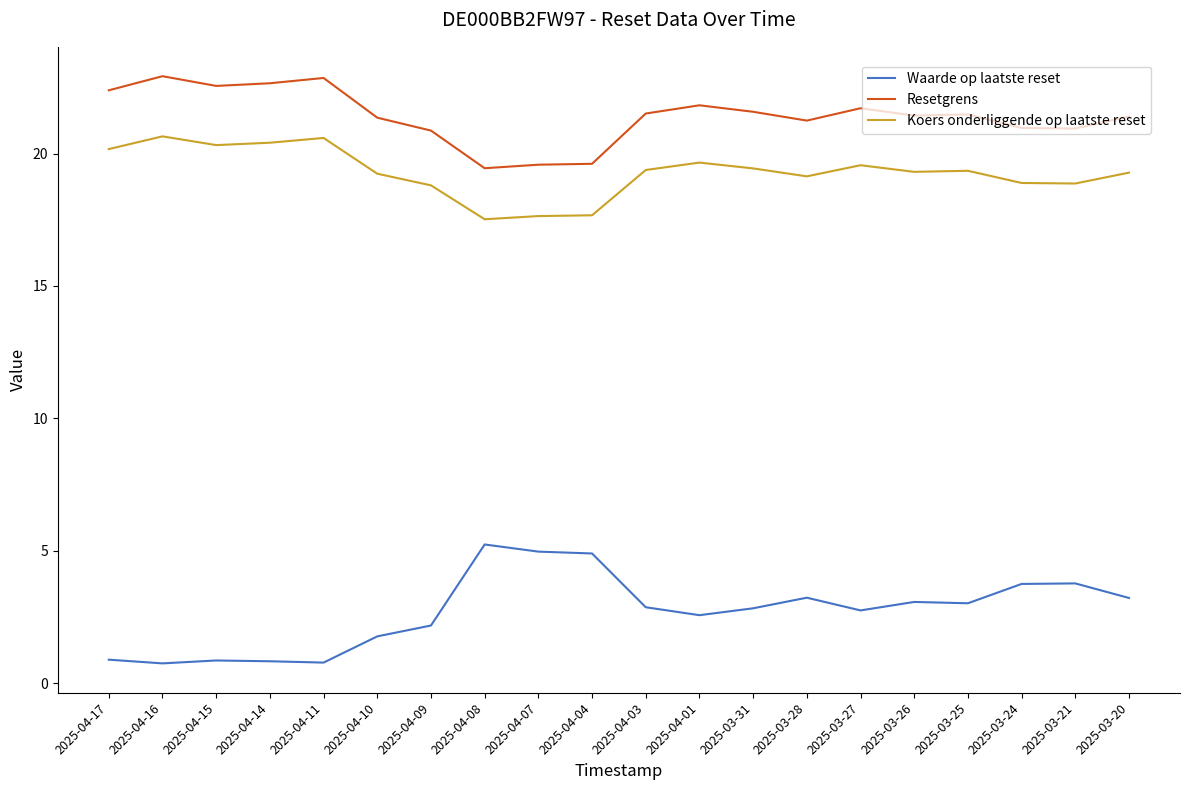

How many lines are shown in the chart?

3